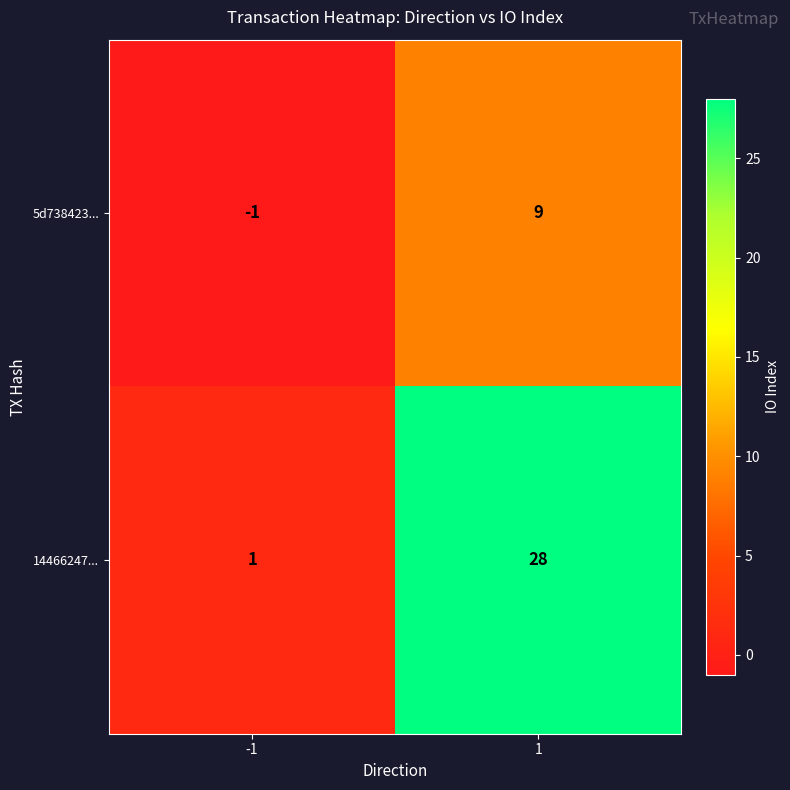

Which series has the largest total across all categories?

14466247...